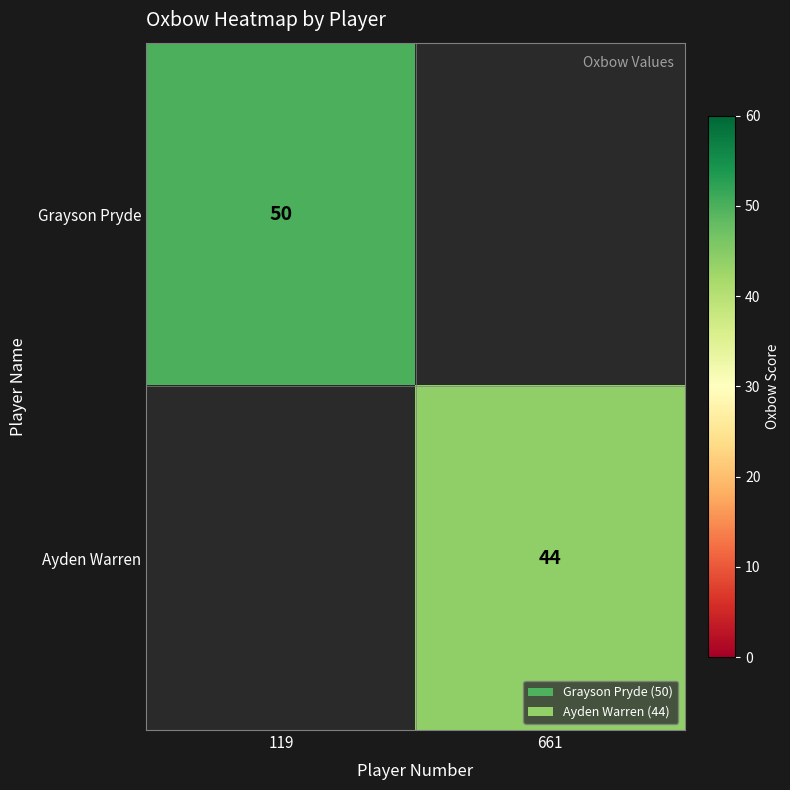

Which label corresponds to the smallest value in the chart?

661